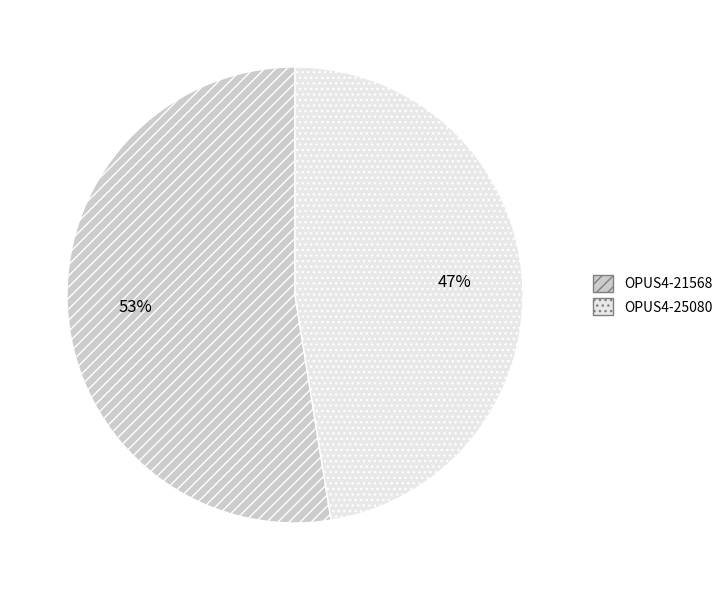

Is it true that OPUS4-25080 is 37% of the pie?

False